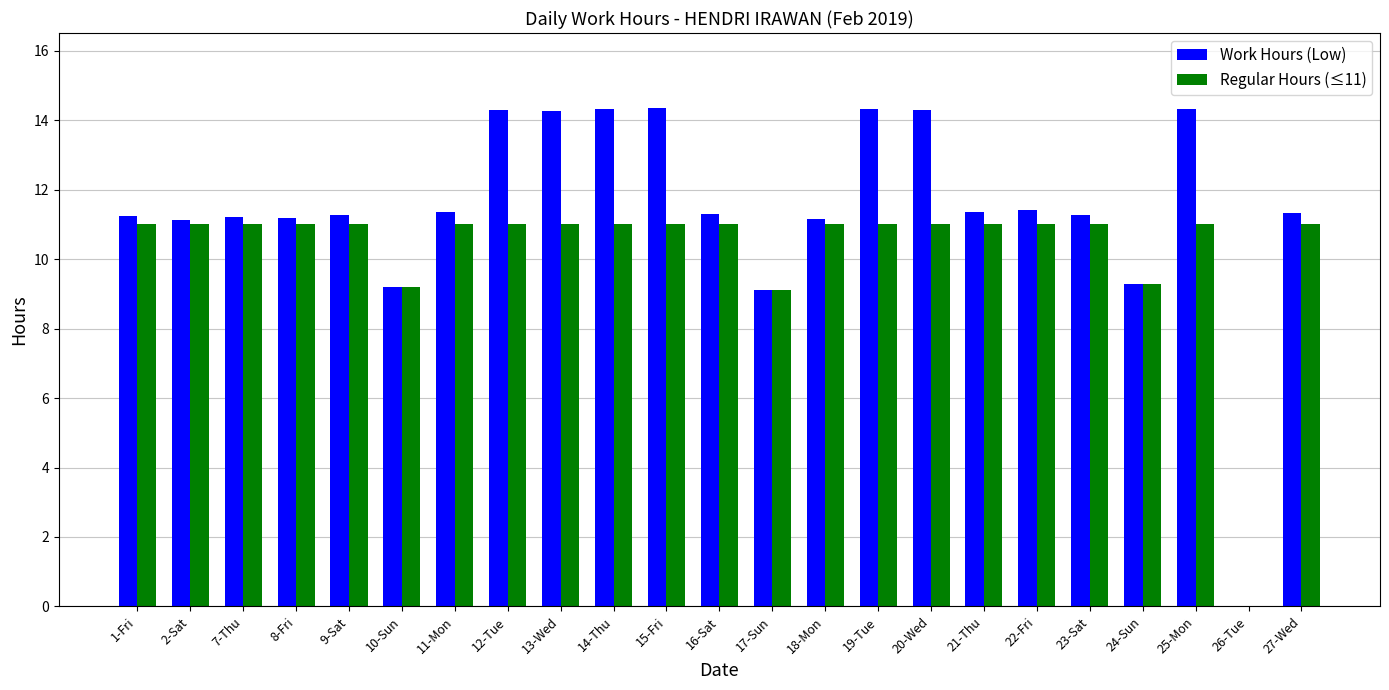

What is the maximum value shown in the chart?

14.4